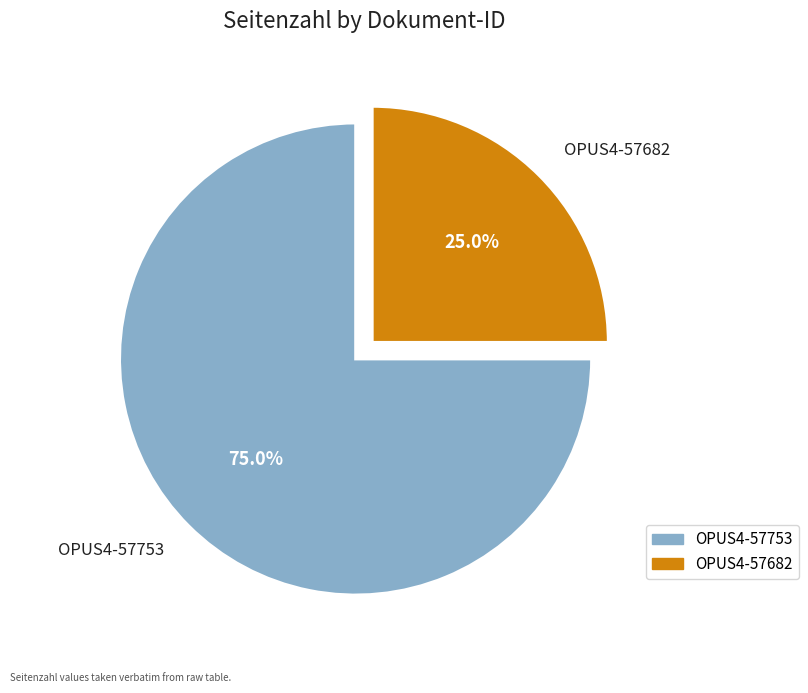

Is the sum of OPUS4-57753 and OPUS4-57682 greater than half?

Yes